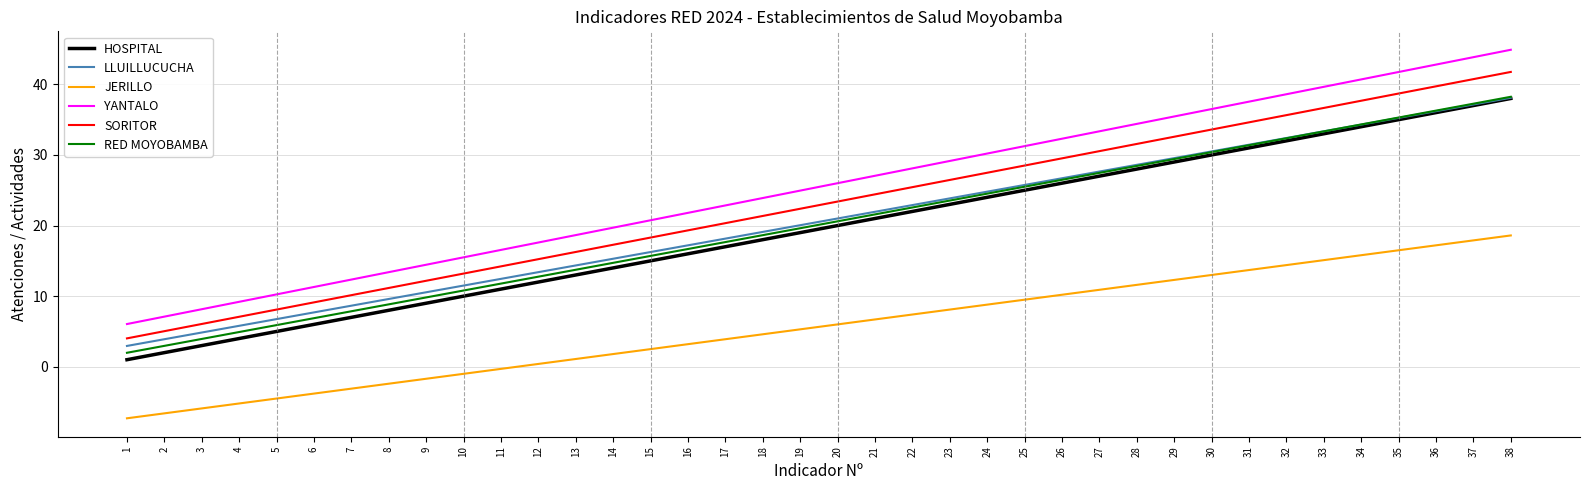

List the labels in order of HOSPITAL value, smallest first.

1, 2, 3, 4, 5, 6, 7, 8, 9, 10, 11, 12, 13, 14, 15, 16, 17, 18, 19, 20, 21, 22, 23, 24, 25, 26, 27, 28, 29, 30, 31, 32, 33, 34, 35, 36, 37, 38